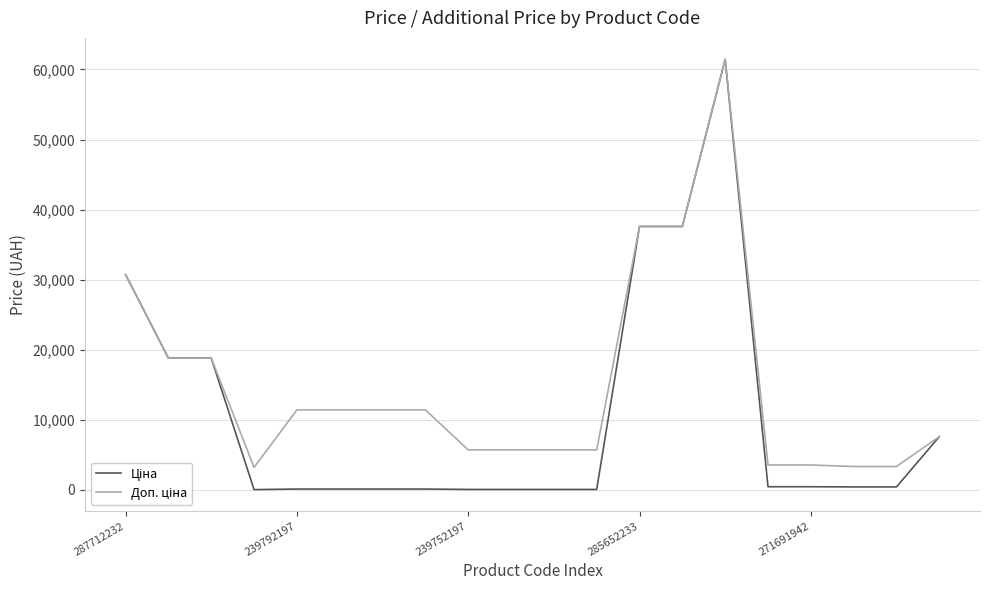

What is the greatest value displayed?

61434.3